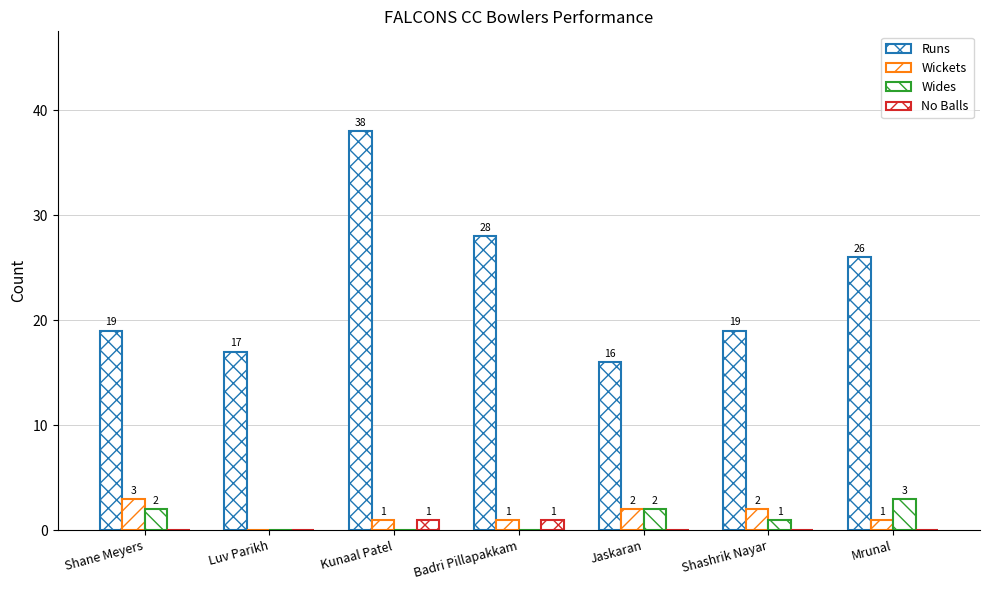

What is the average value of the Wickets series?

1